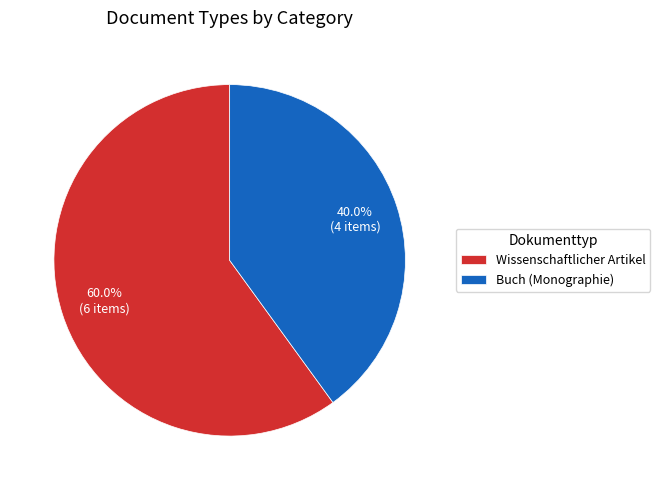

Is the sum of Buch (Monographie) and Wissenschaftlicher Artikel greater than half?

Yes